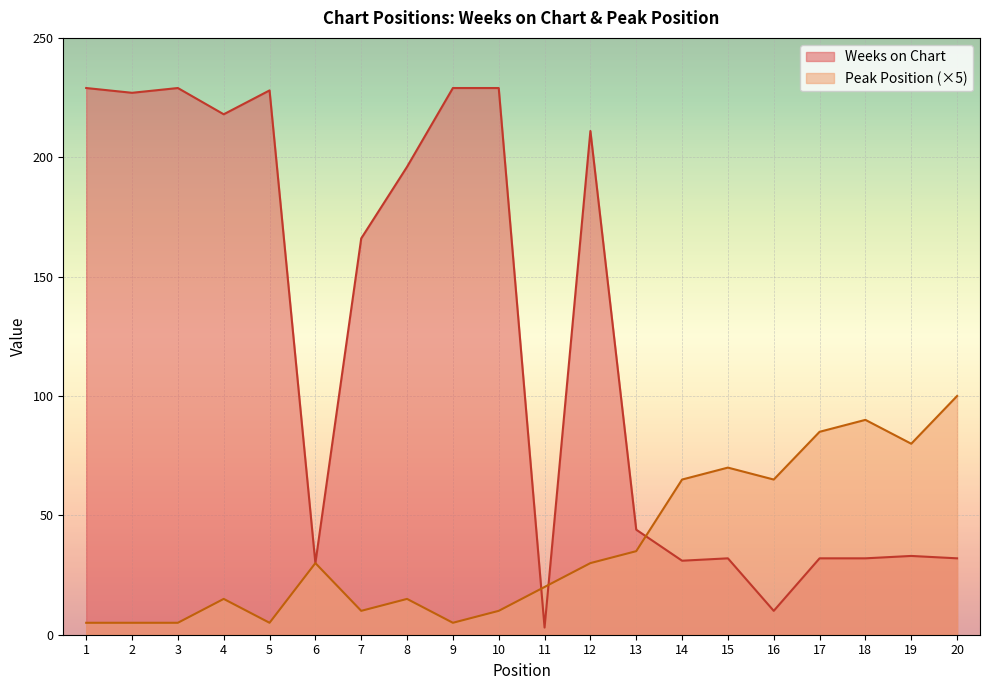

Does the chart display data point markers on the line(s)?

No